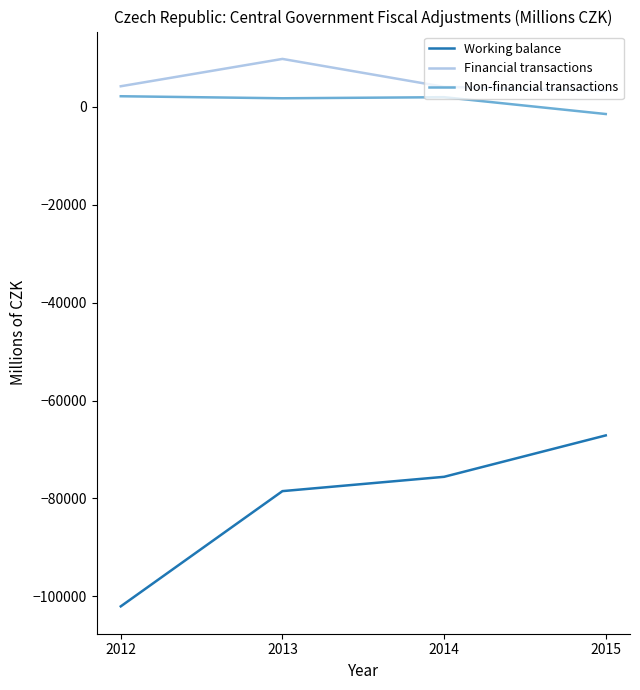

Is the value of Financial transactions at 2013 greater than the value of Working balance at 2015?

Yes